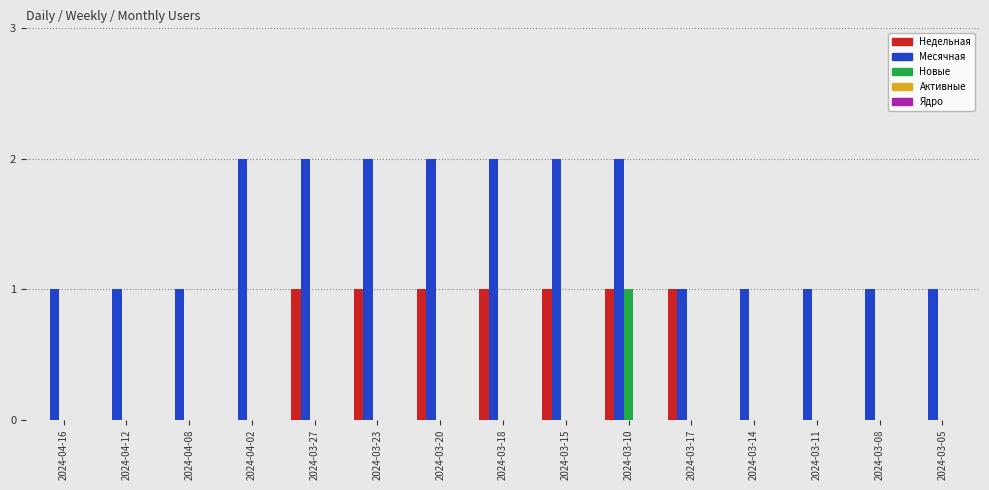

At which category is the sum across all series the highest?

2024-03-10